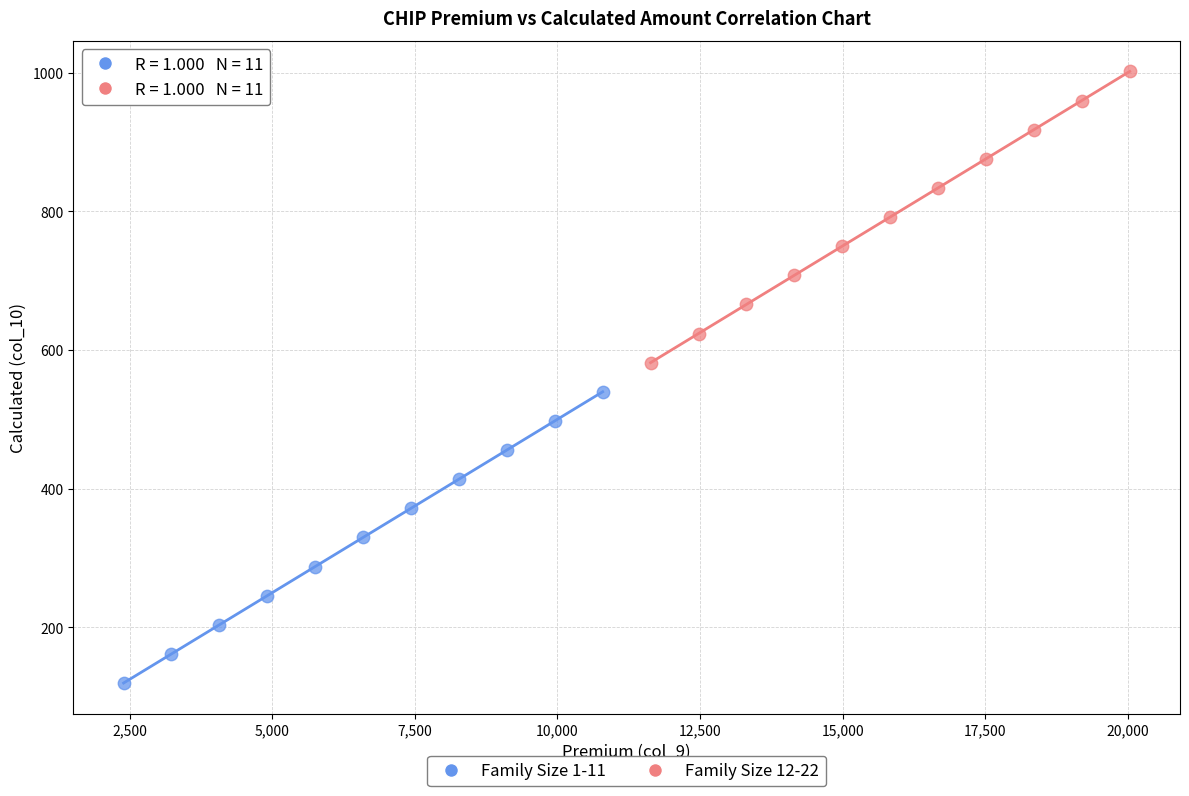

Which series reaches the maximum Y coordinate?

Family Size 12-22